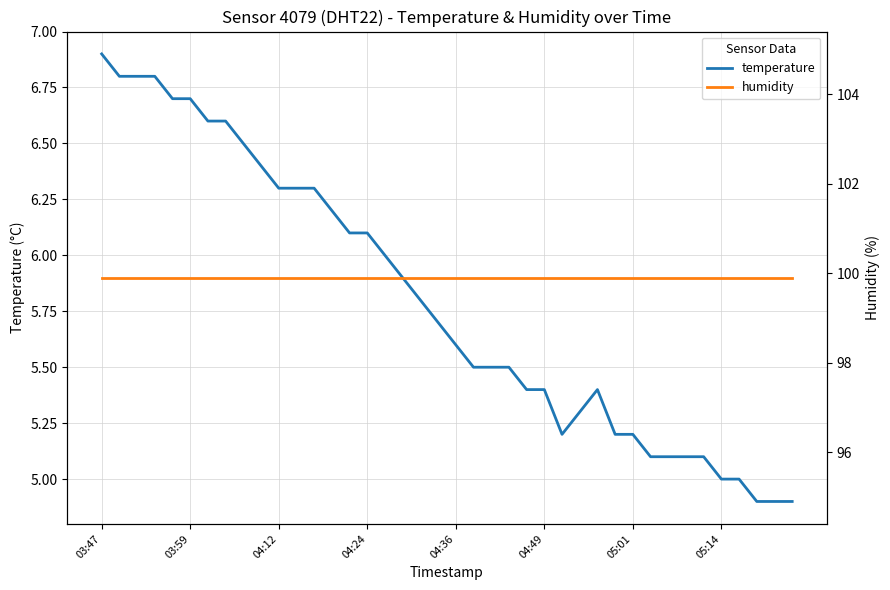

Does the chart display data point markers on the line(s)?

No